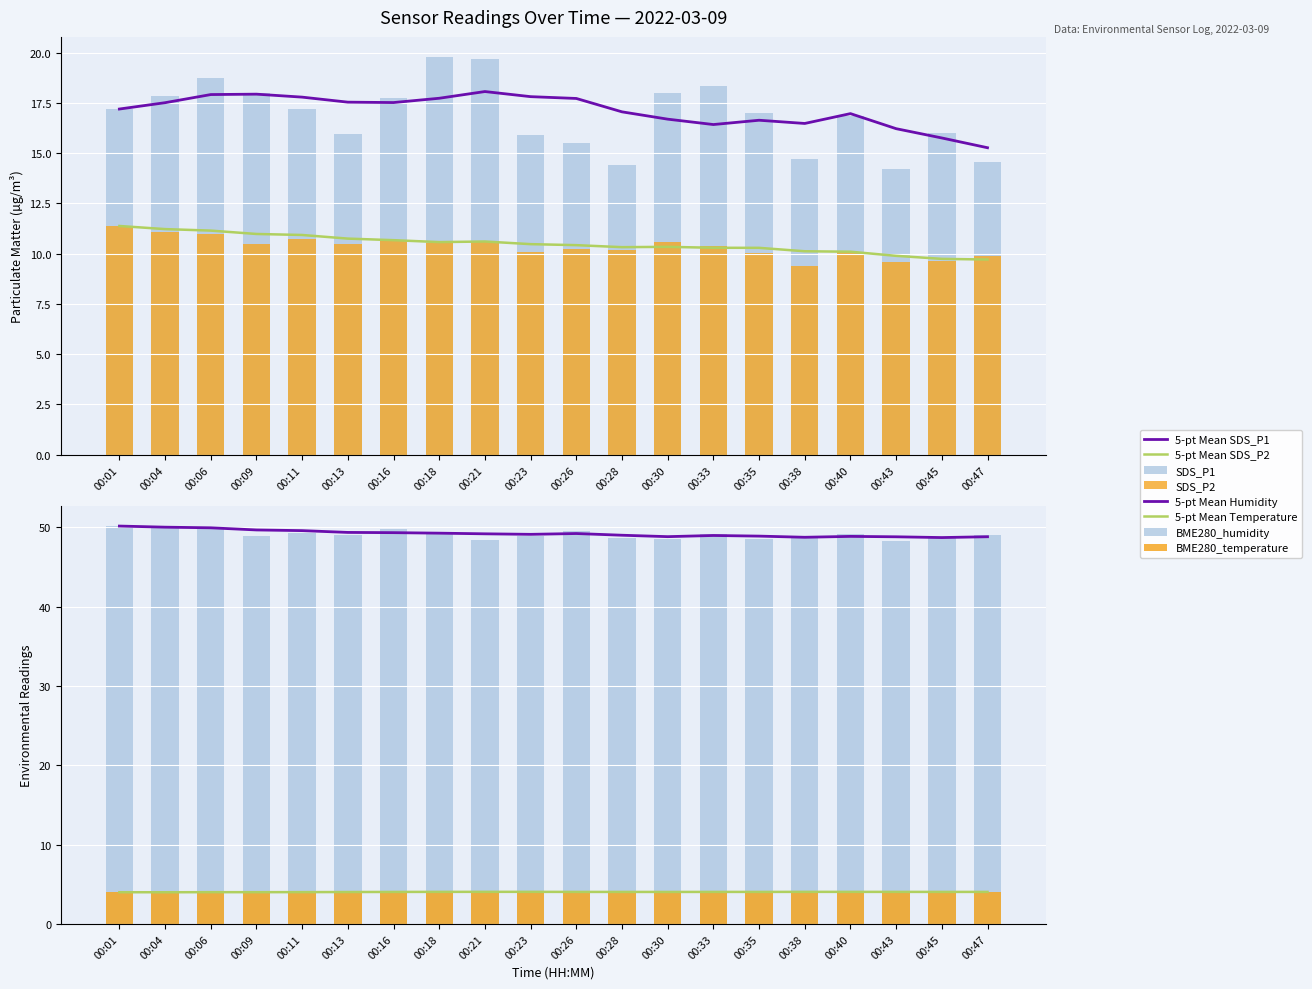

How many data points in SDS_P2 are above 10?

16